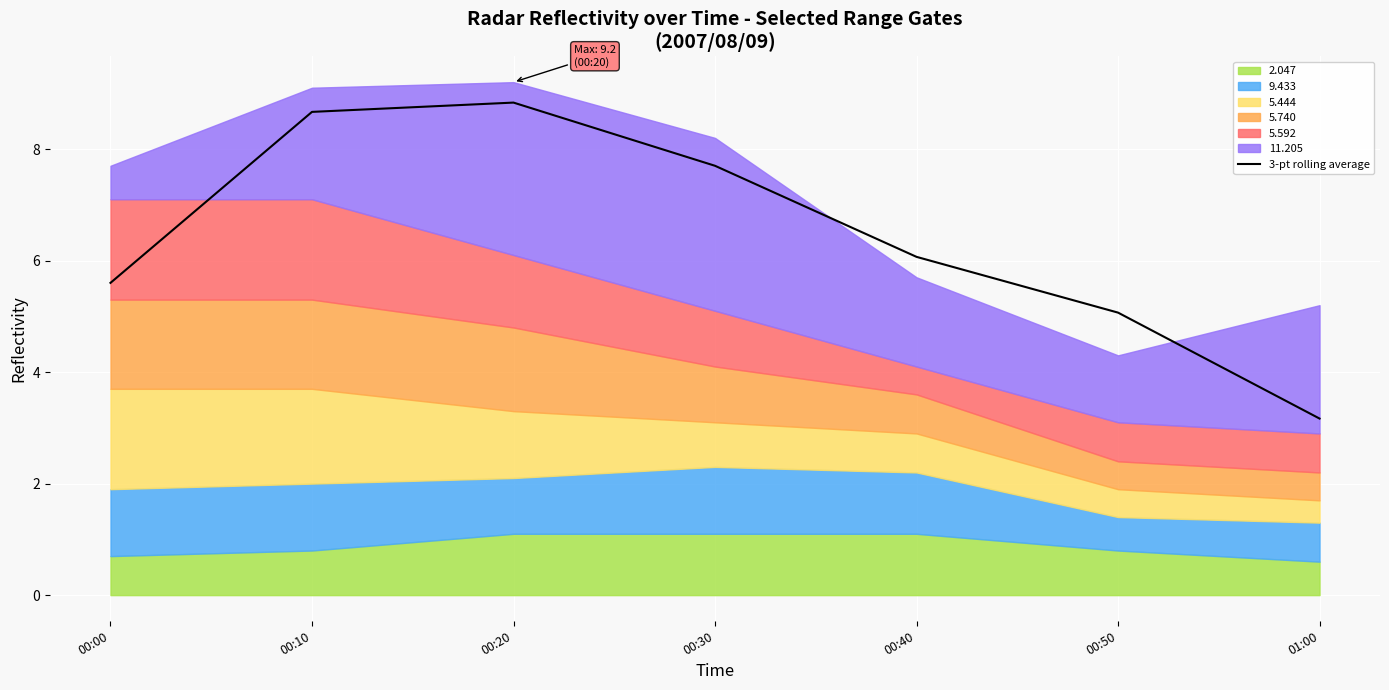

What is the change in value from 00:00 to 00:10?

+3.1